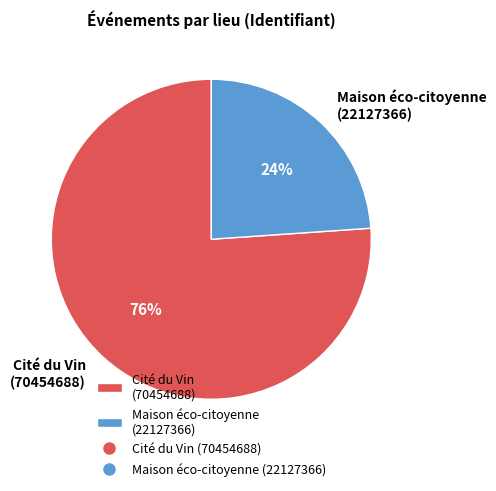

Which has a higher value, Cité du Vin (70454688) or Maison éco-citoyenne (22127366)?

Cité du Vin (70454688)